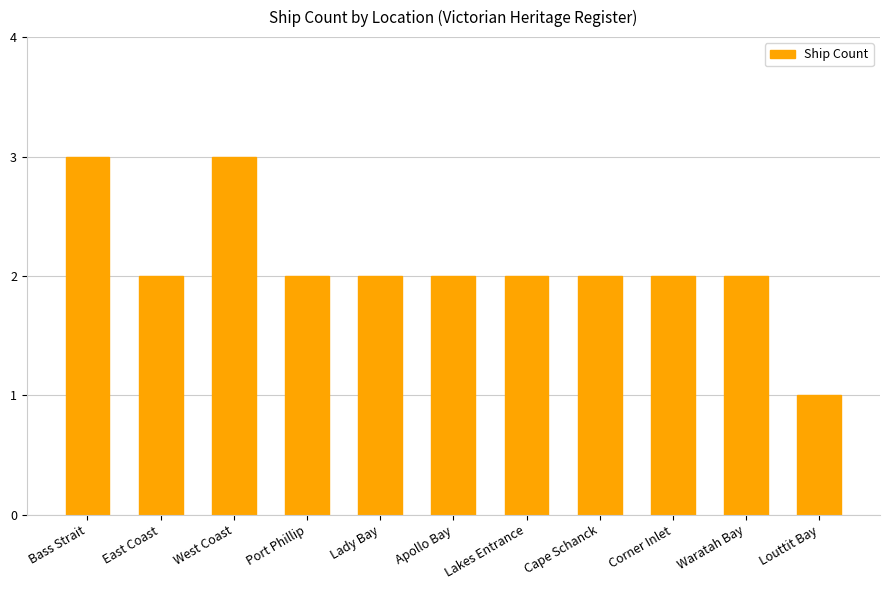

The chart shows a value of 1 at Waratah Bay. True or false?

False